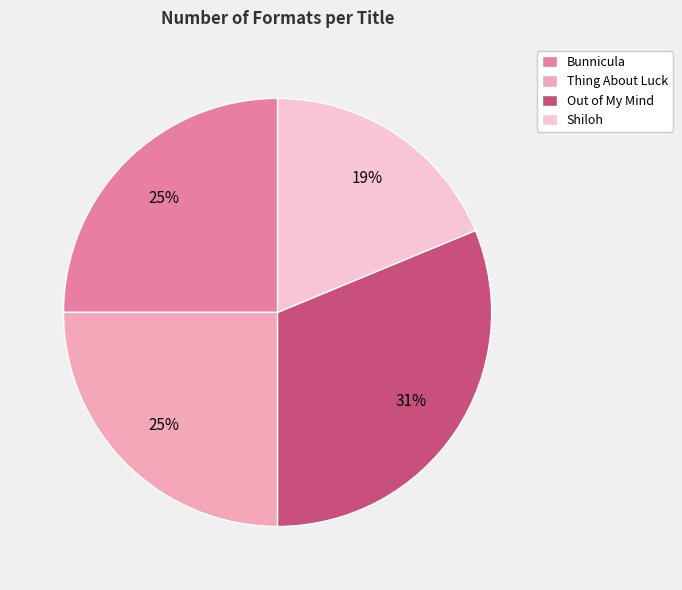

Approximately how many times larger is the value at Bunnicula compared to Shiloh?

1.3